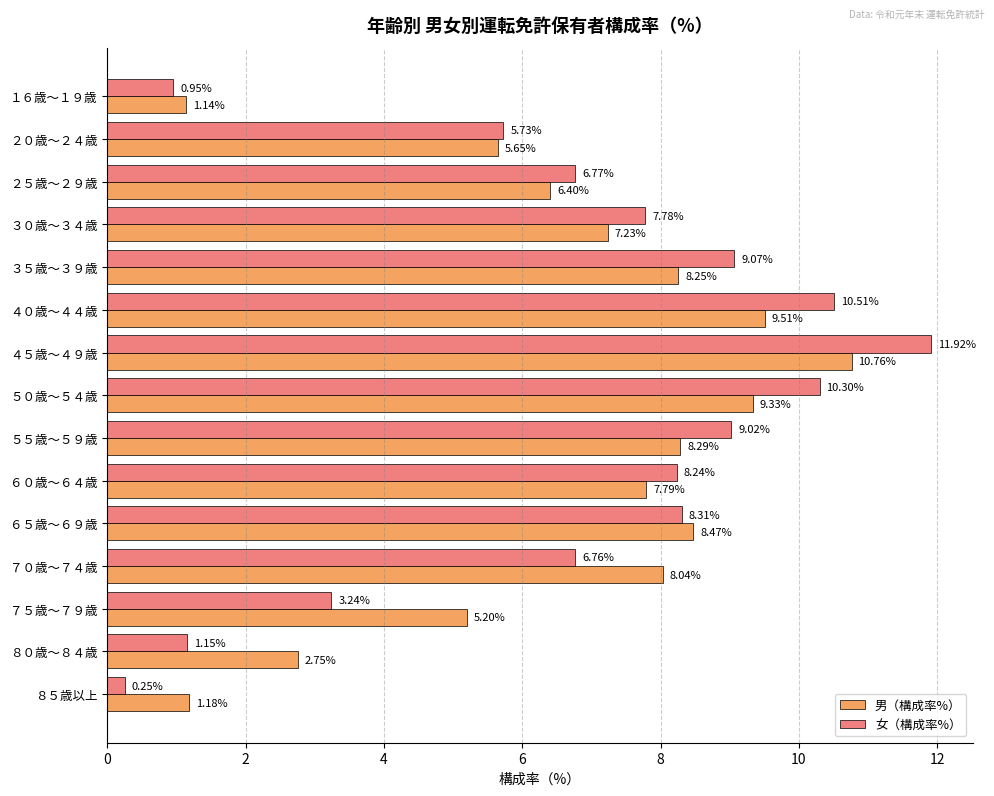

Count the number of data series in this chart.

2